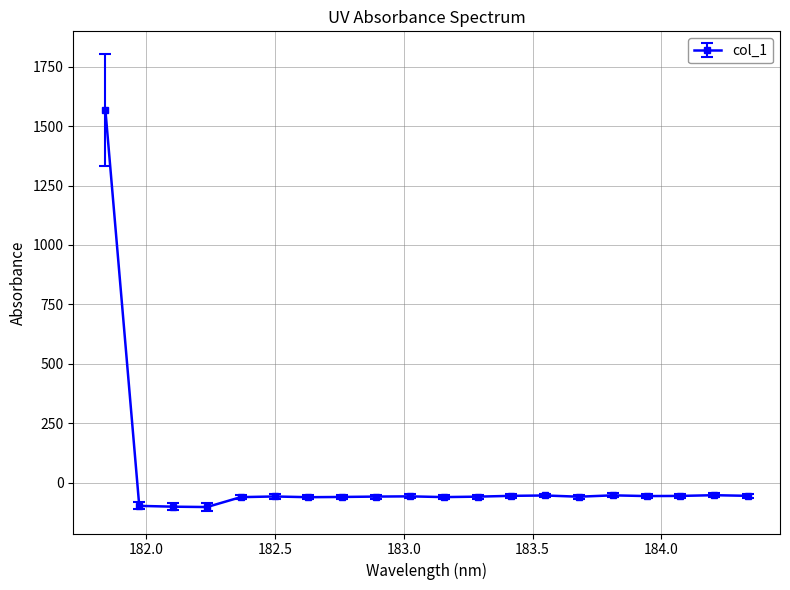

How many data points are less than -57?

11